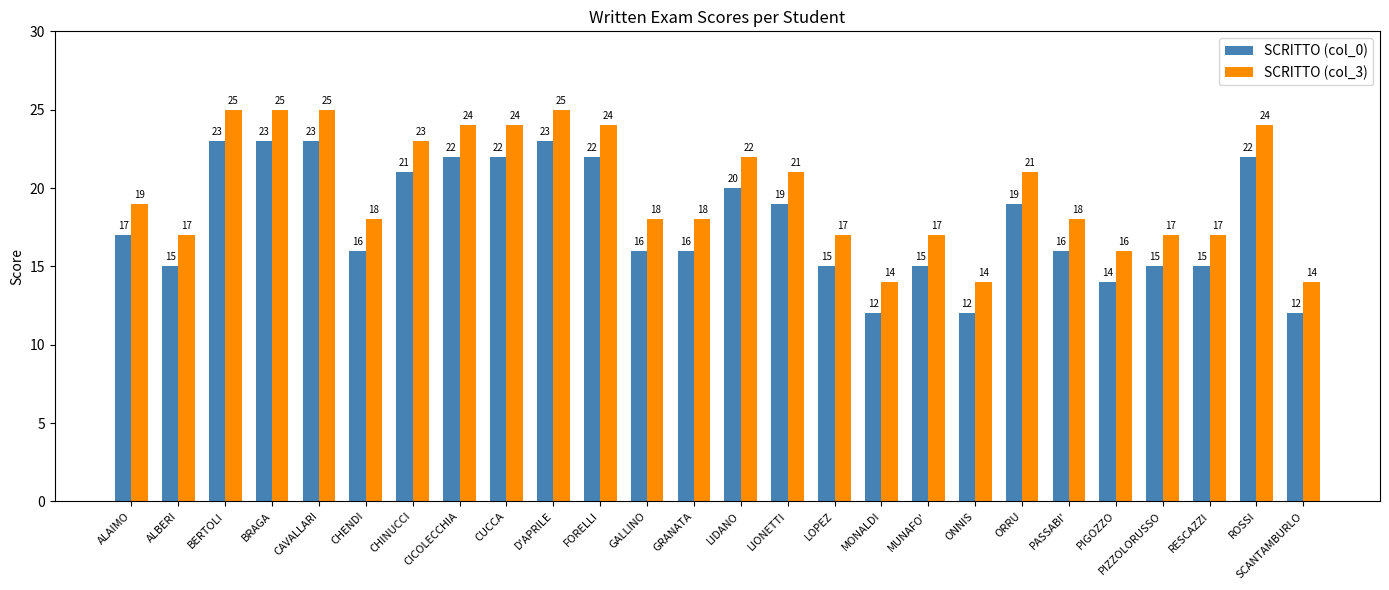

What is the smallest value displayed?

12